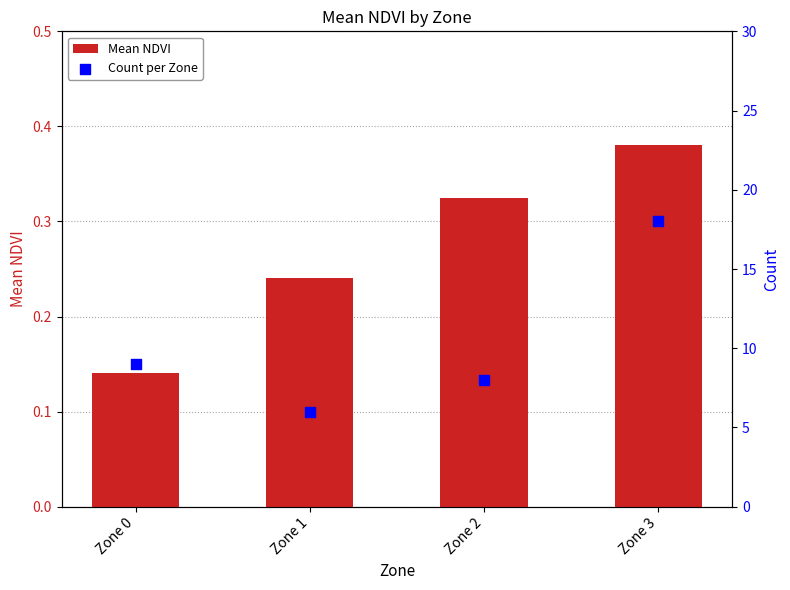

At how many categories does at least one series exceed 10?

1